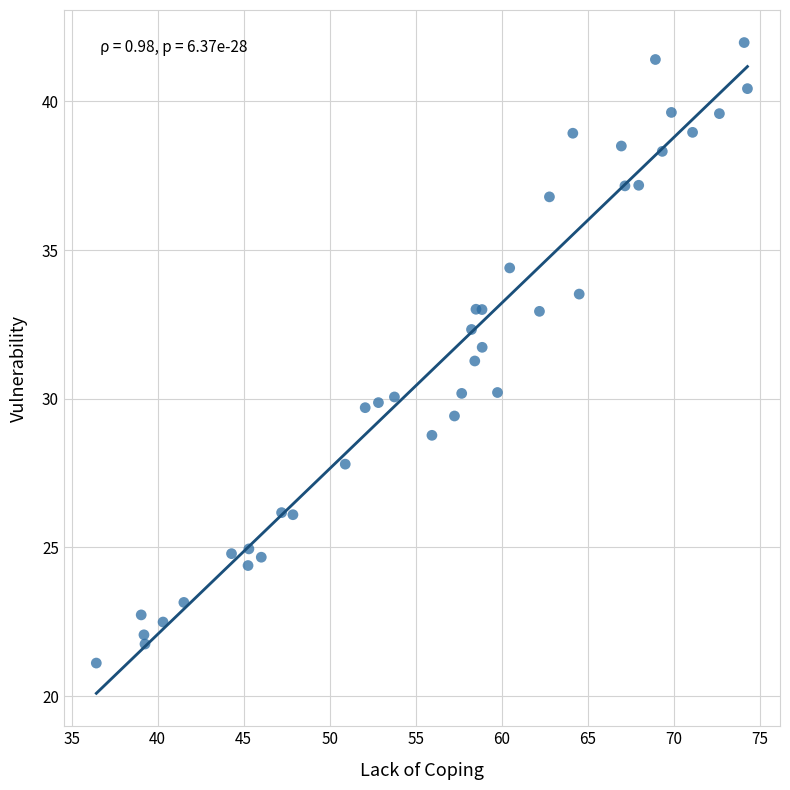

What Y value in the scatter plot is closest to 31?

31.3